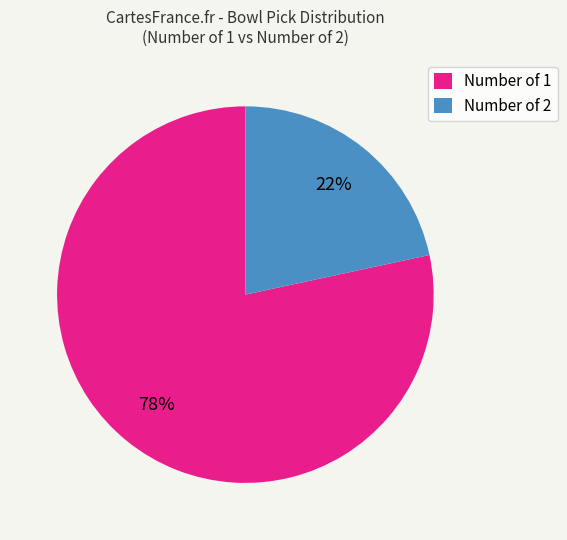

Is Number of 2 the majority of the pie?

No